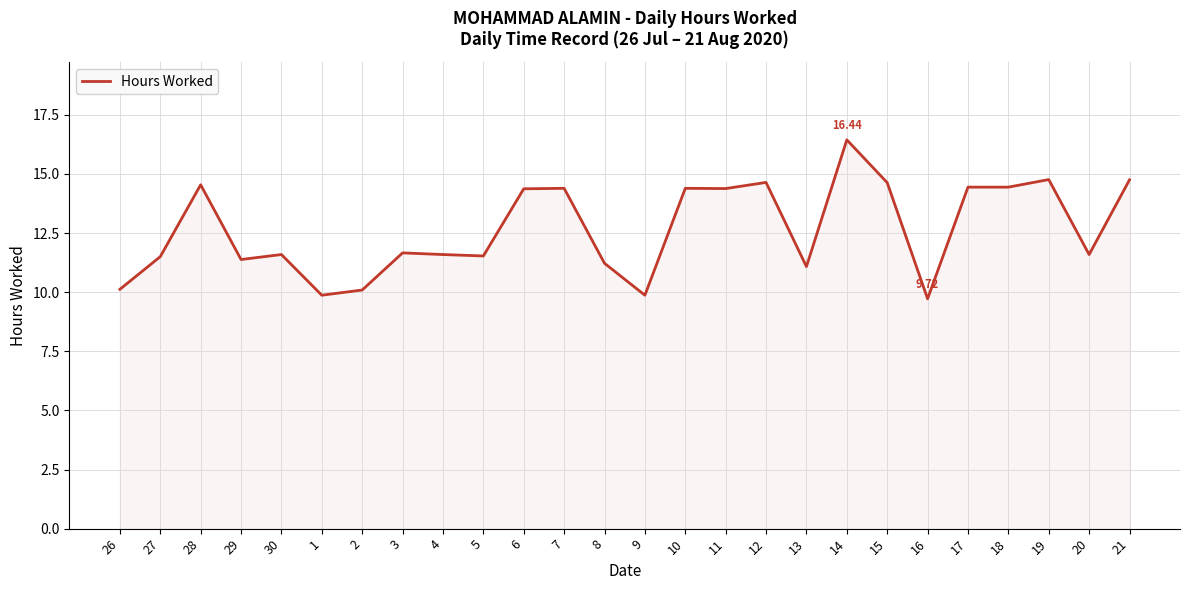

What is the ratio of the value at 13 to the value at 19?

0.8